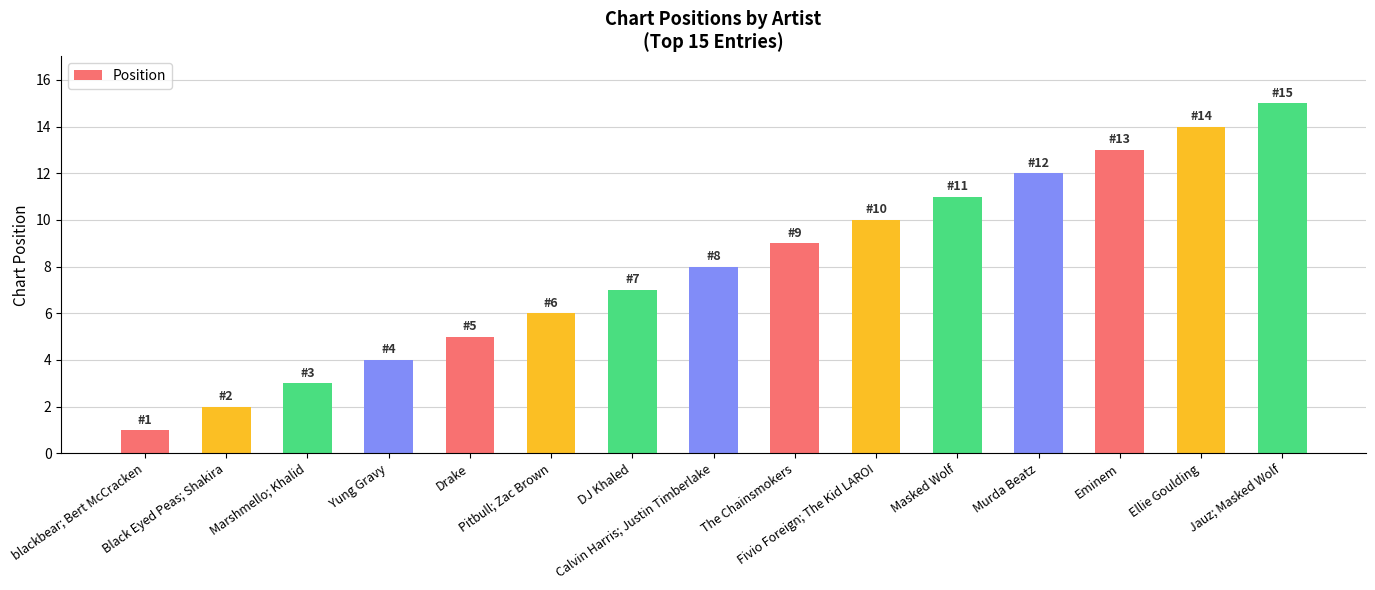

Where is the data nearest to the value 8?

Calvin Harris; Justin Timberlake